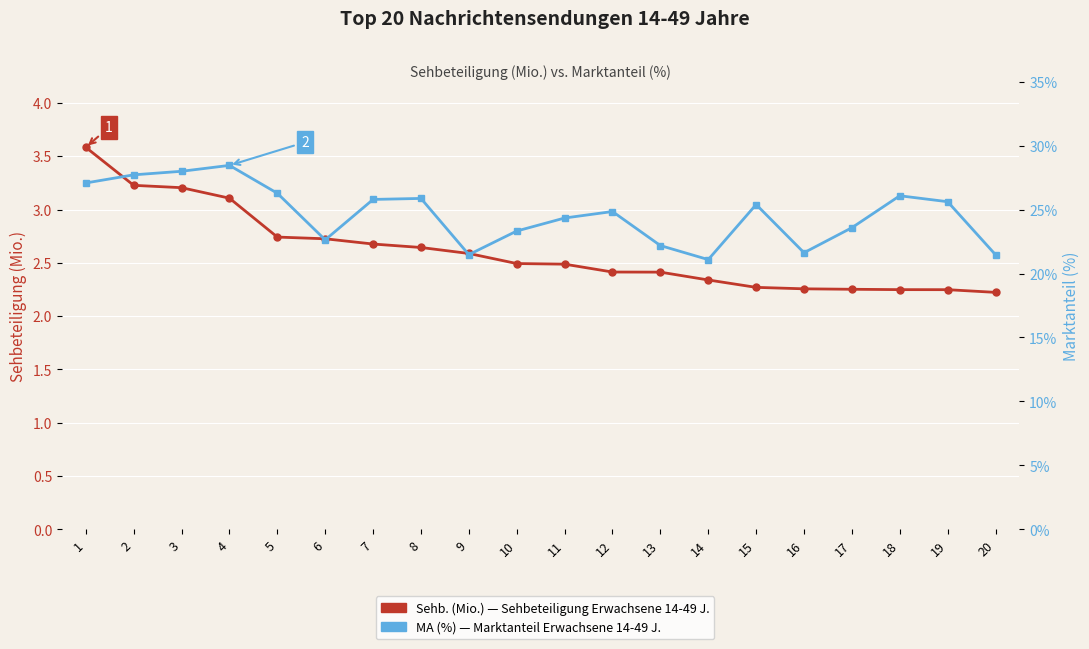

How many lines are shown in the chart?

2